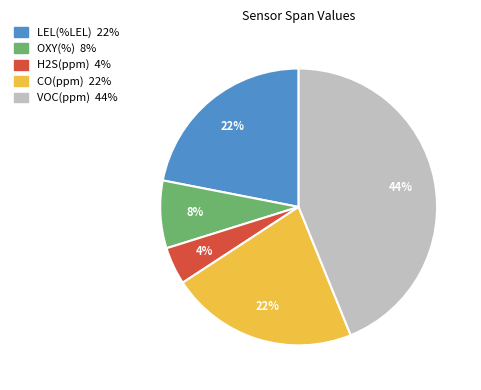

Which has a higher value, OXY(%) or CO(ppm)?

CO(ppm)